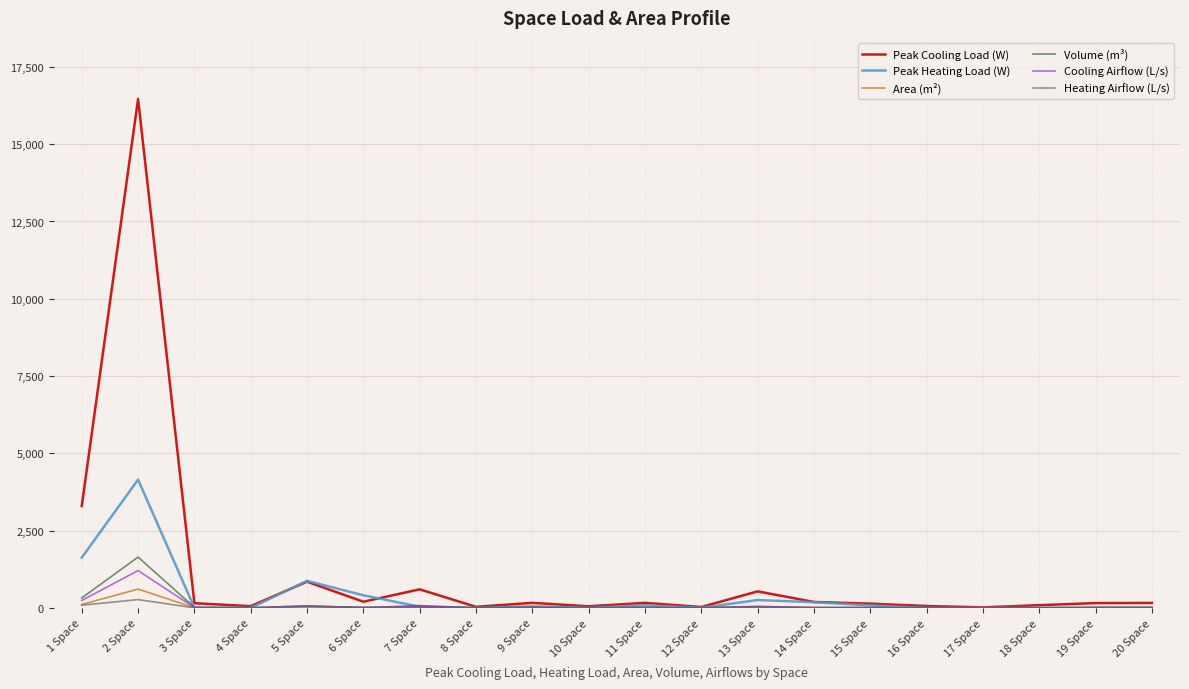

The value of Volume (m³) at 12 Space is 3. True or false?

True